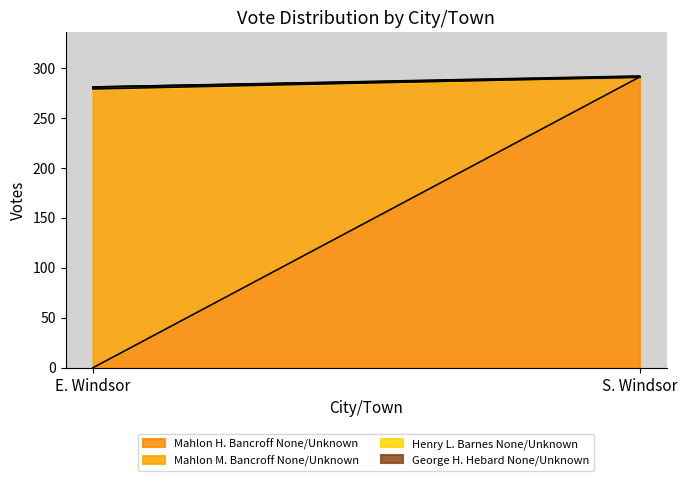

Rank the series at E. Windsor from lowest to highest value.

Mahlon H. Bancroff None/Unknown, George H. Hebard None/Unknown, Henry L. Barnes None/Unknown, Mahlon M. Bancroff None/Unknown